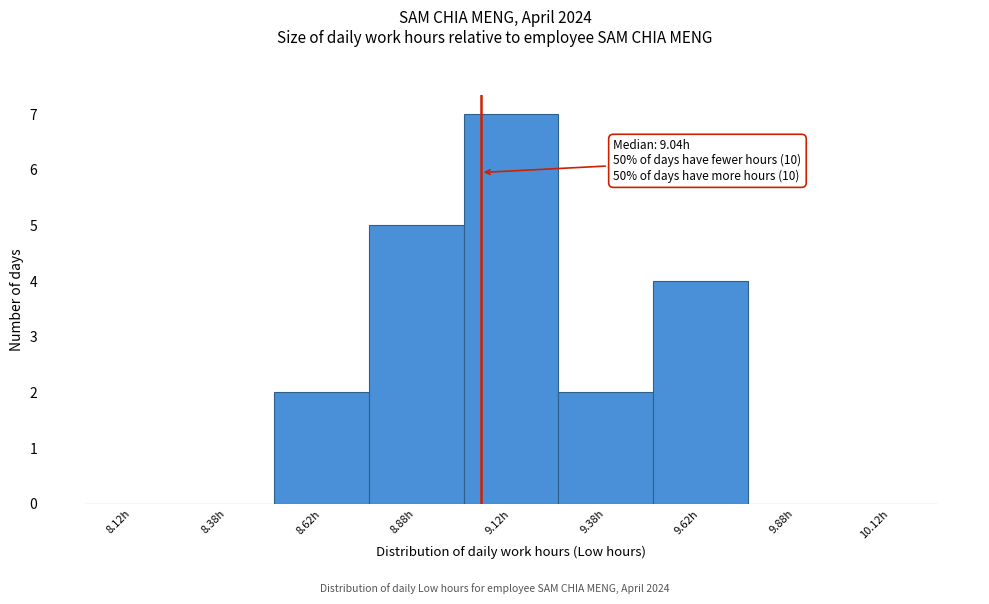

Which range on the x-axis has the tallest bar?

9.00 to 9.25